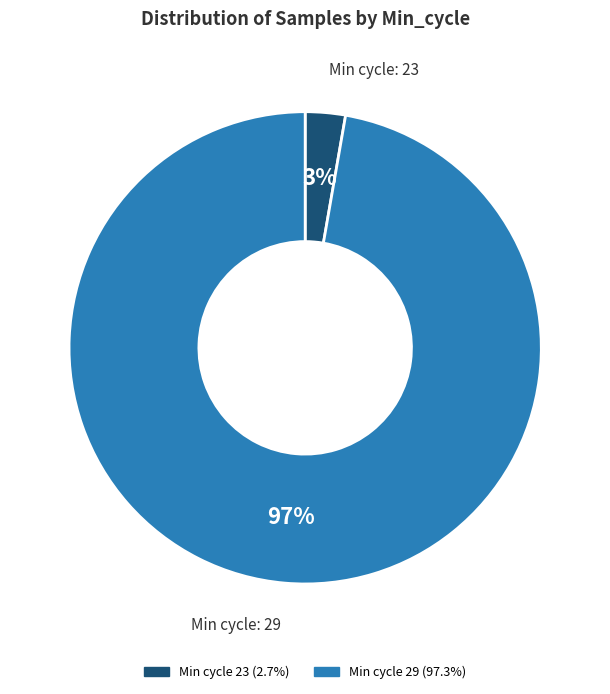

To the nearest percent, what is the average slice percentage?

50%